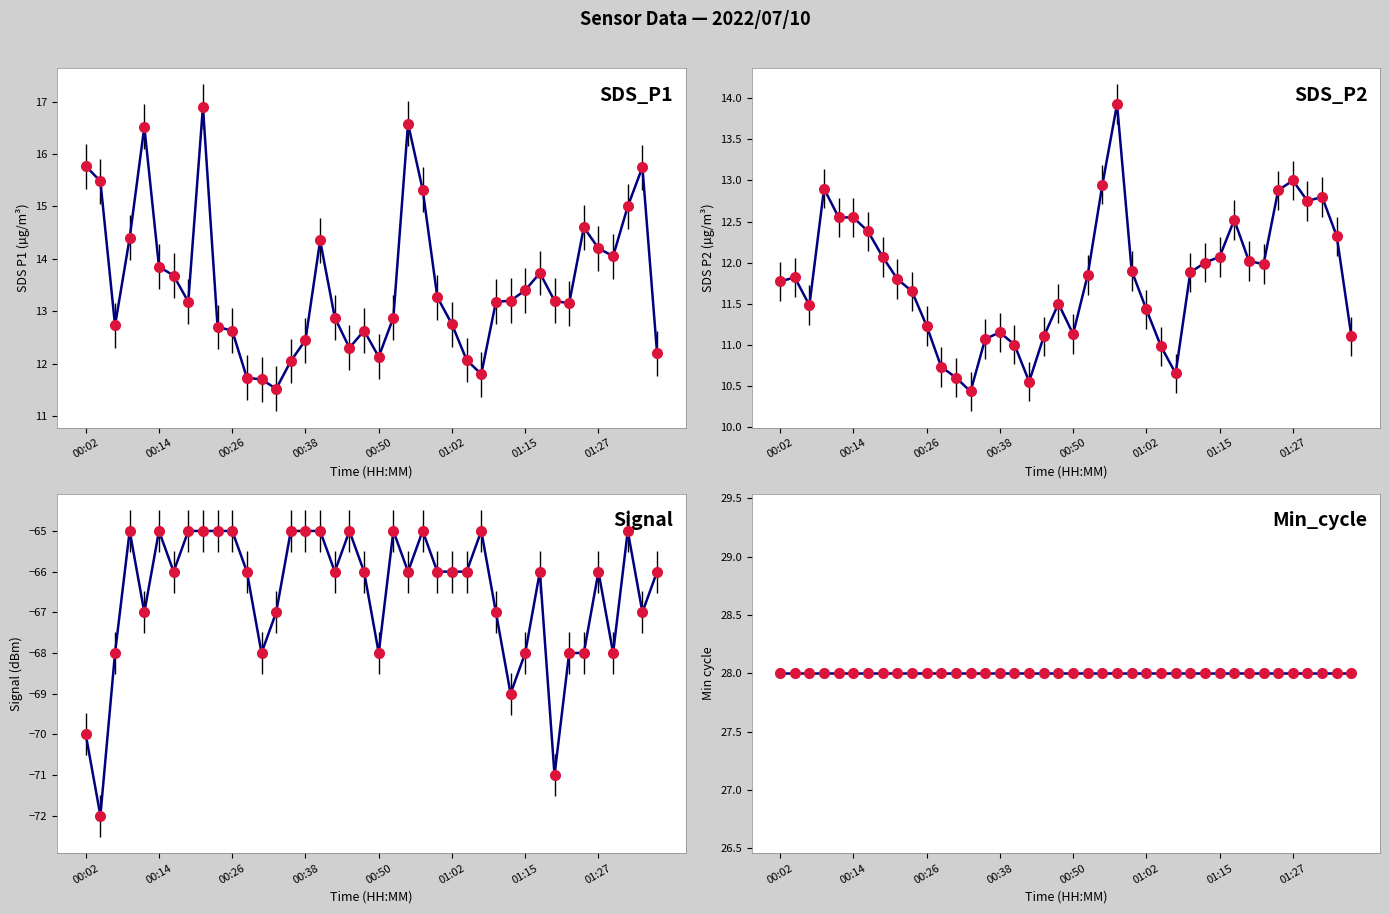

How many data points does each series have?

40